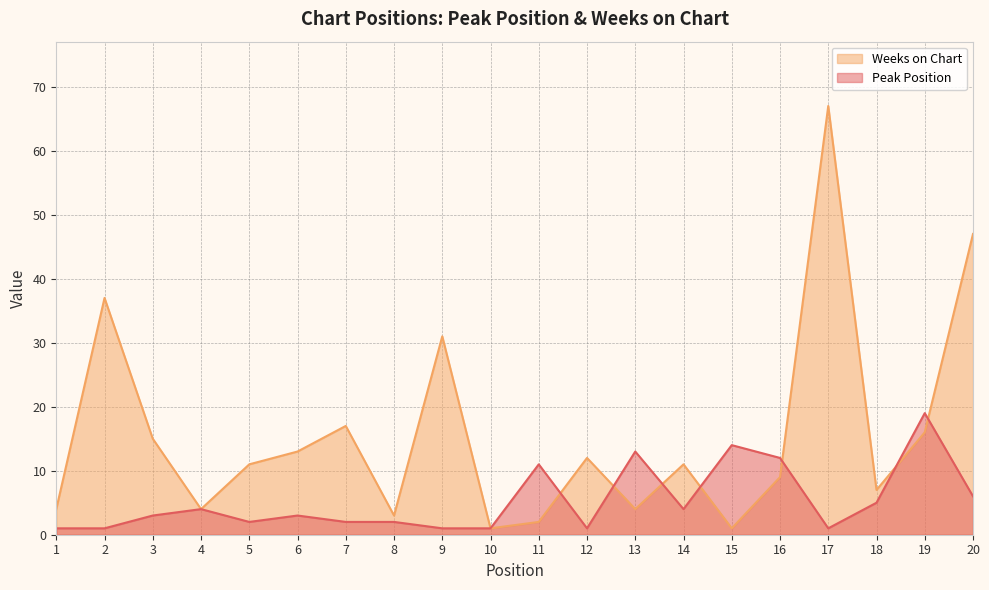

What is the minimum value shown in the chart?

1